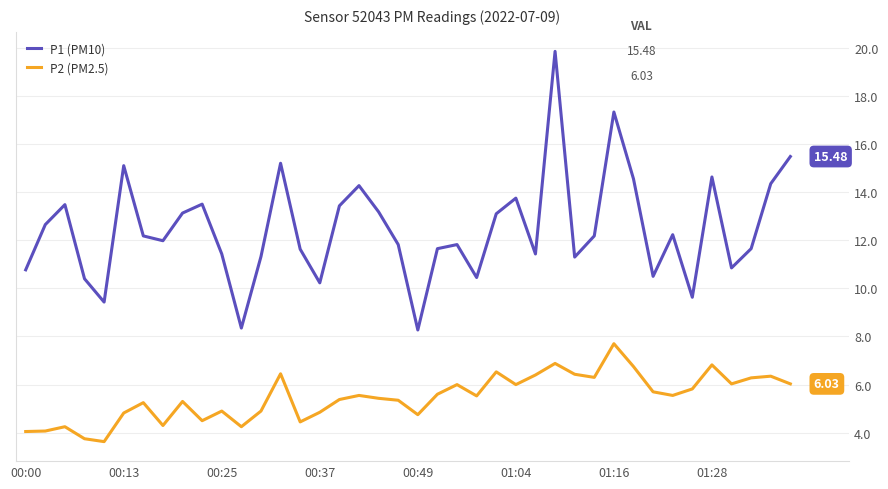

Which series has the widest spread of values?

P1 (PM10)